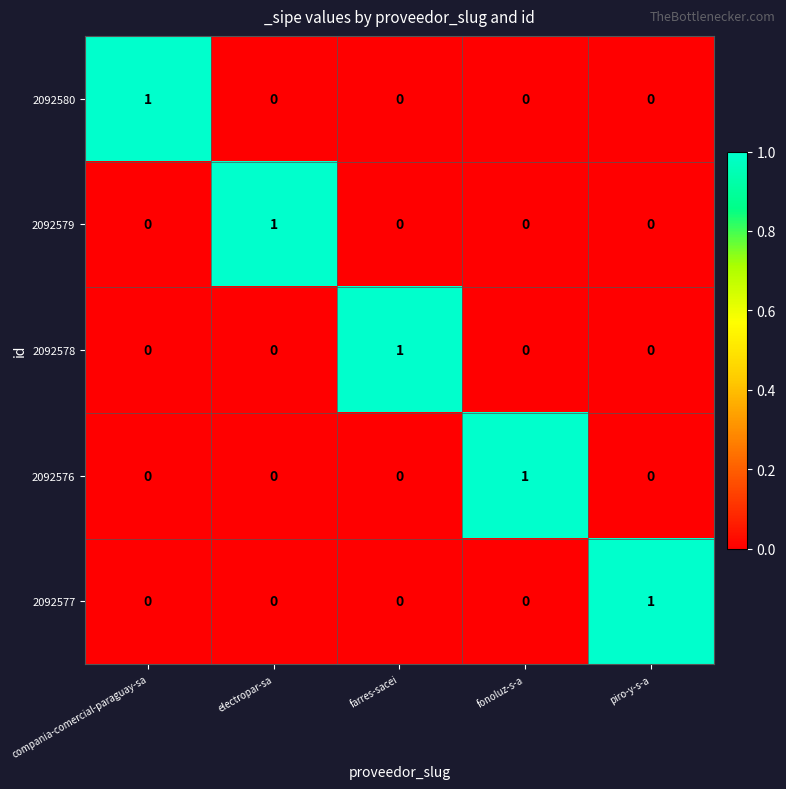

At how many categories does at least one series exceed 0?

5